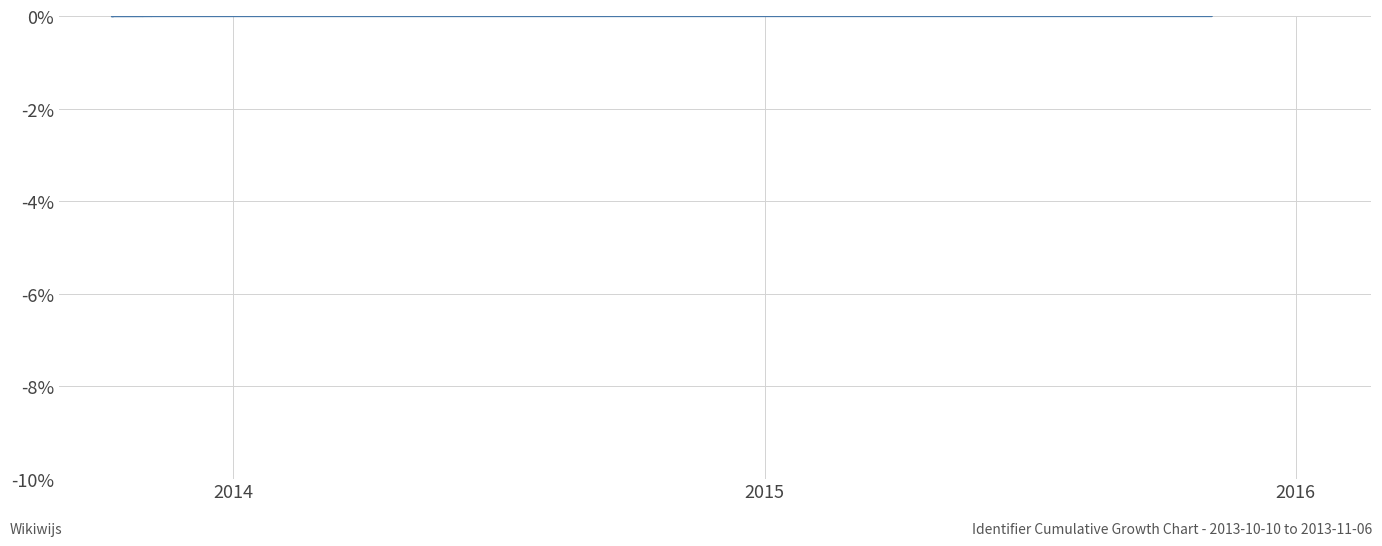

Count the number of categories in the chart.

13